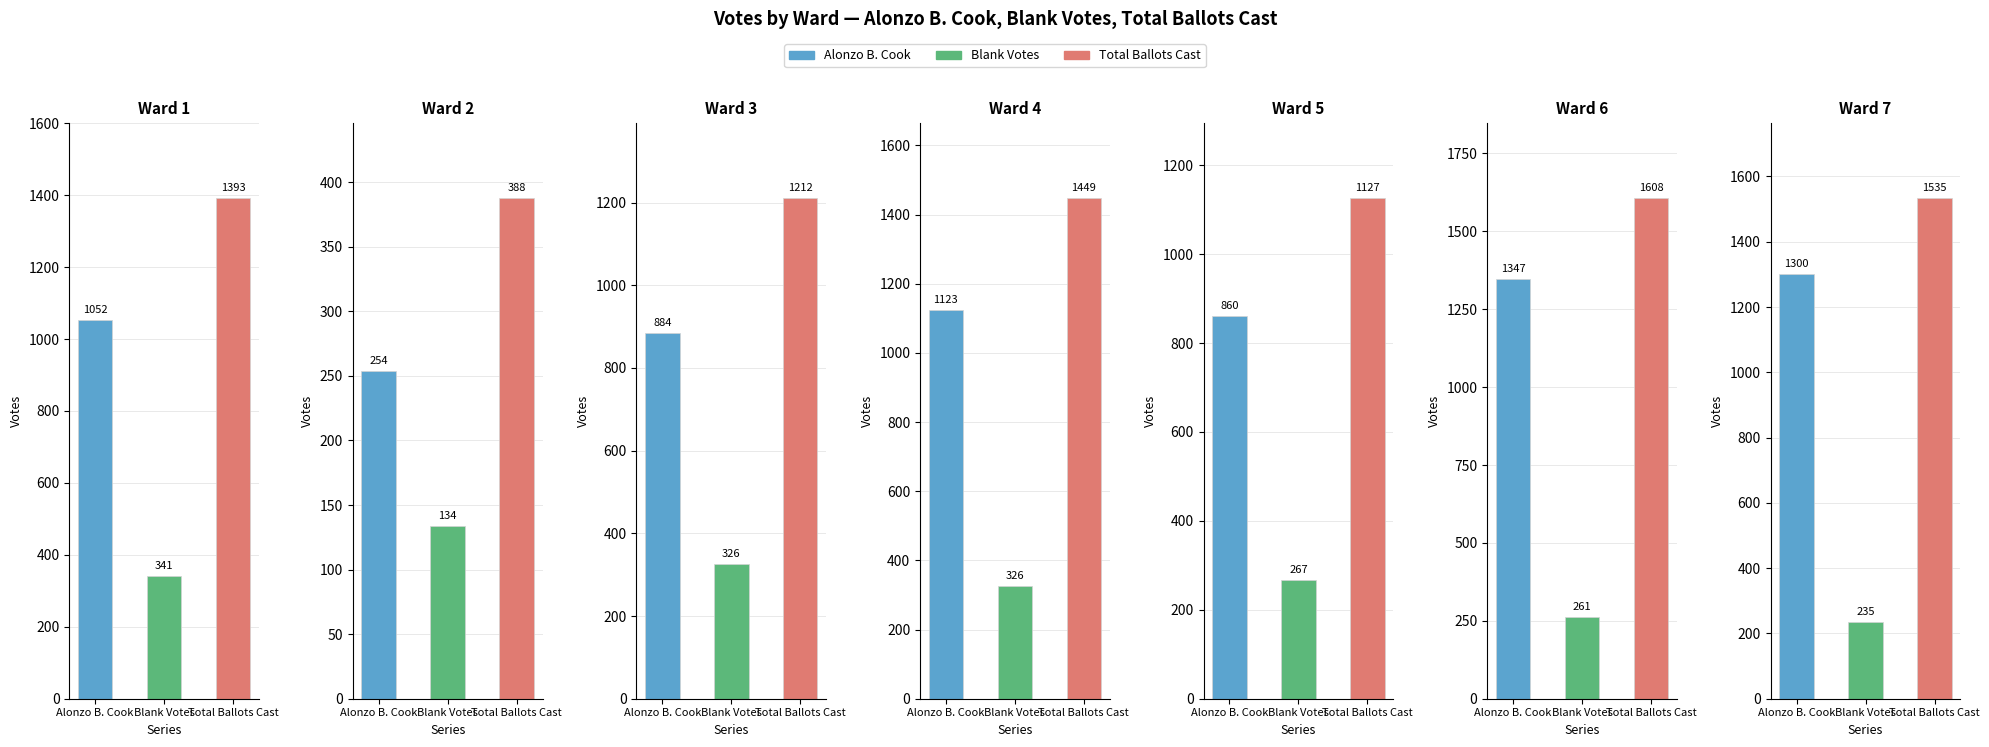

How many groups of bars are there?

7